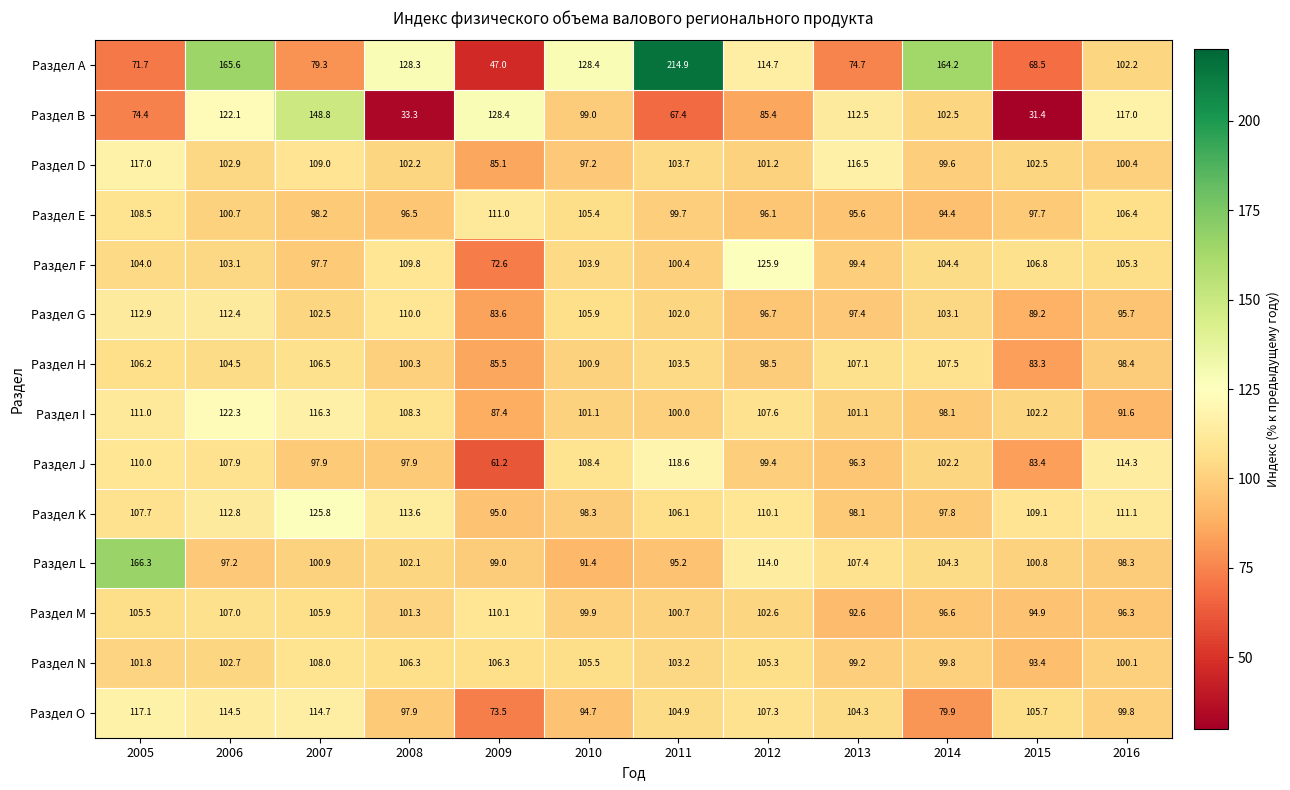

True or false: Раздел B has a value of 194.1 at 2013.

False